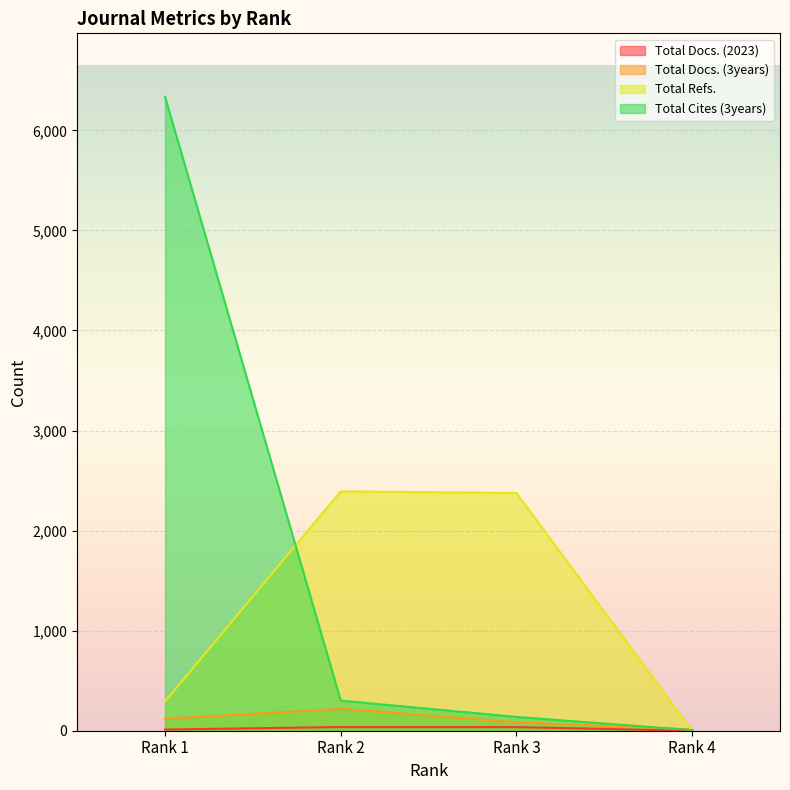

Which category has the lowest value in the Total Docs. (2023) series?

Rank 4